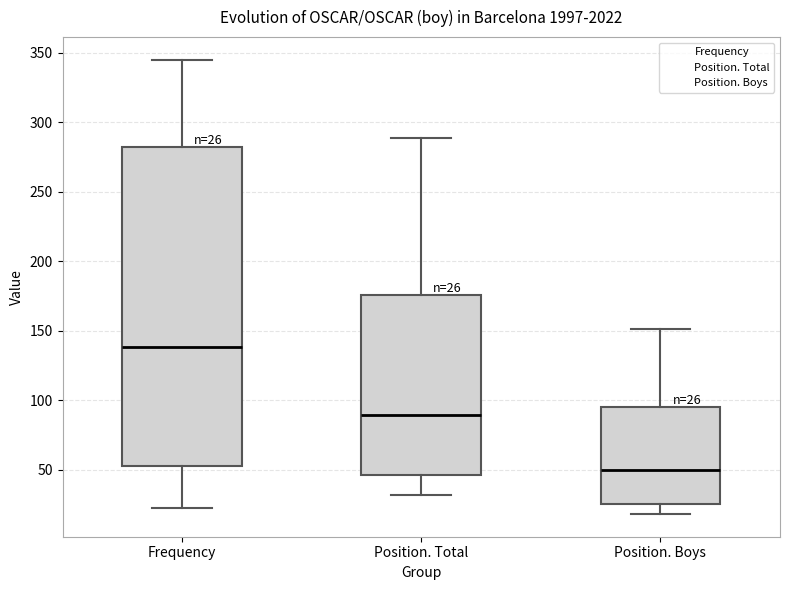

Which box has the lowest median line?

Position. Boys